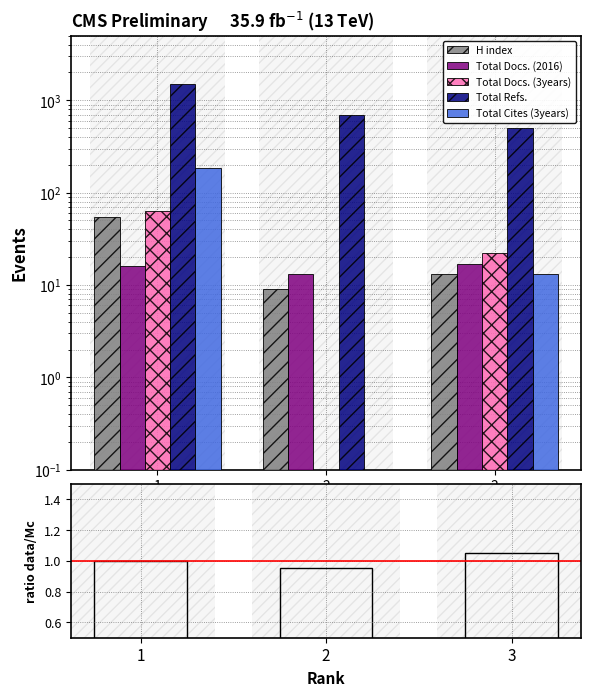

Between 3 and 2, which is larger?

3